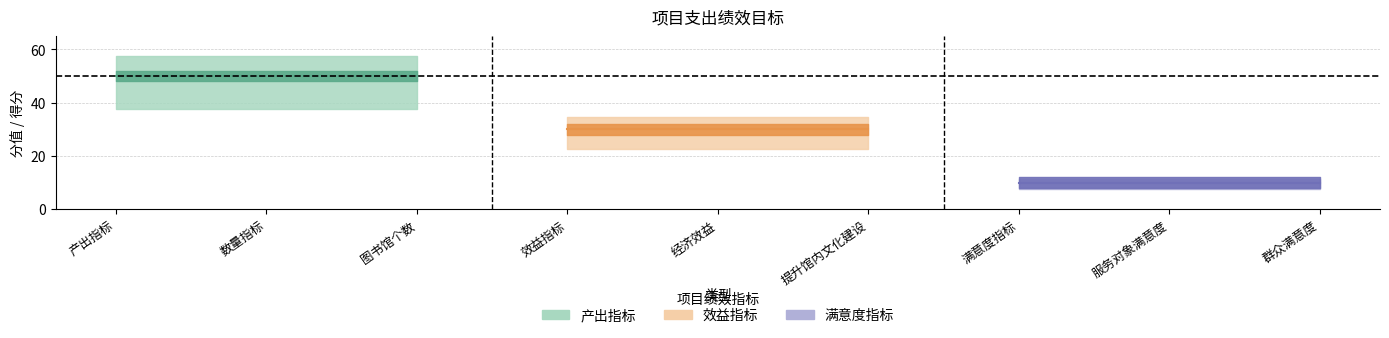

Rank the categories by value from lowest to highest.

满意度指标, 服务对象满意度, 群众满意度, 效益指标, 经济效益, 提升馆内文化建设, 产出指标, 数量指标, 图书馆个数